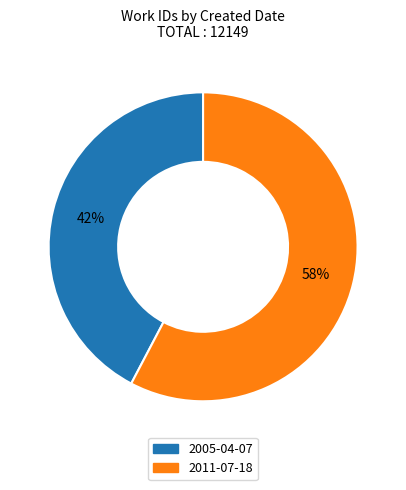

Approximately how many times larger is the value at 2011-07-18 compared to 2005-04-07?

1.4